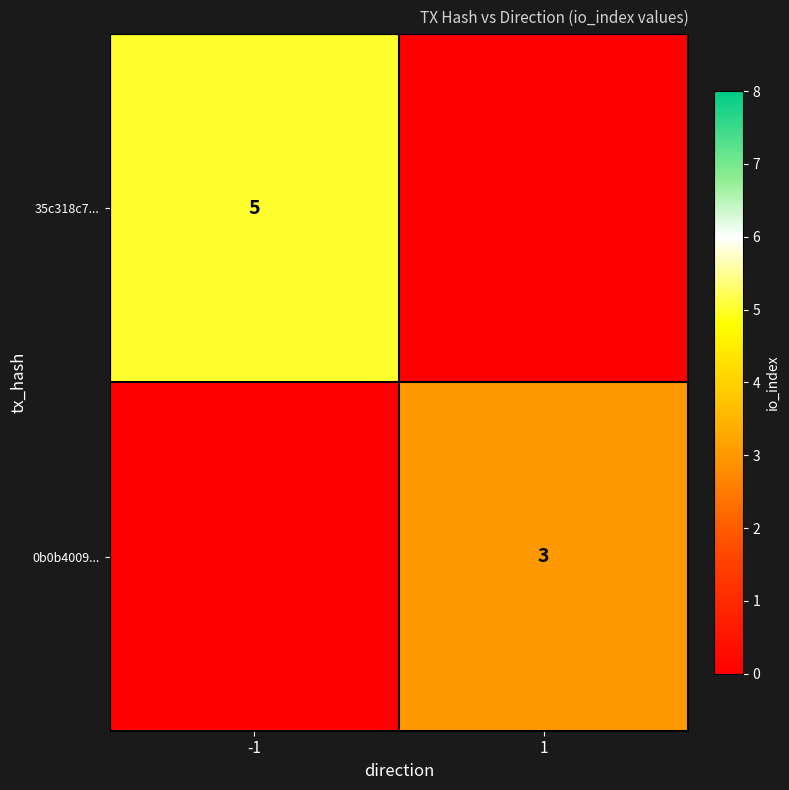

True or false: 0b0b4009... has a value of 5 at 1.

False